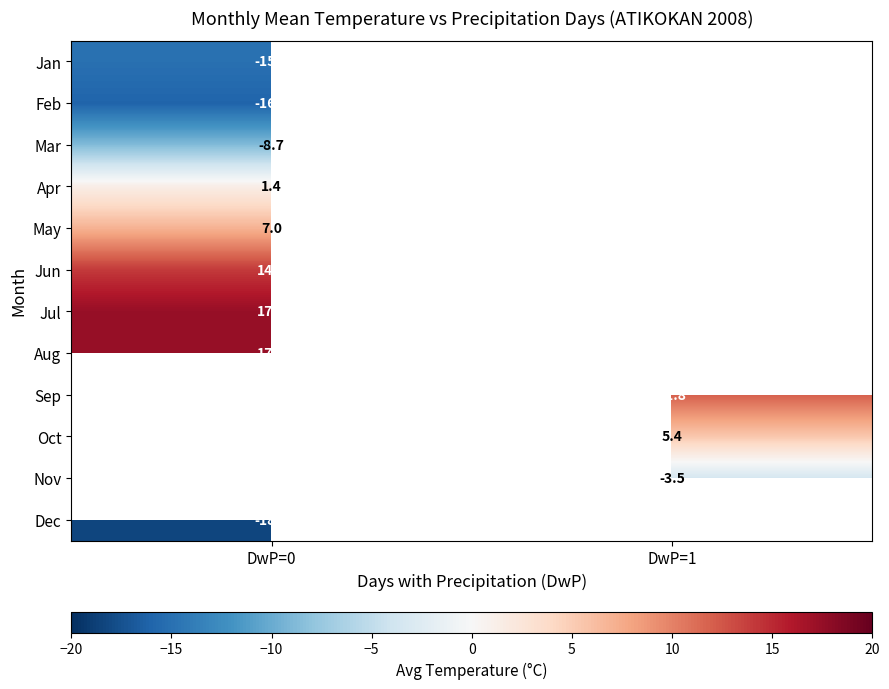

How many values in row_0 are below zero?

1